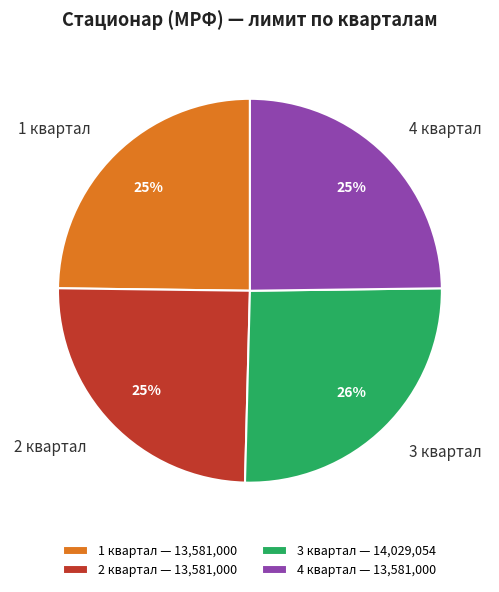

What is the ratio of the value at 3 квартал to the value at 2 квартал?

1.0